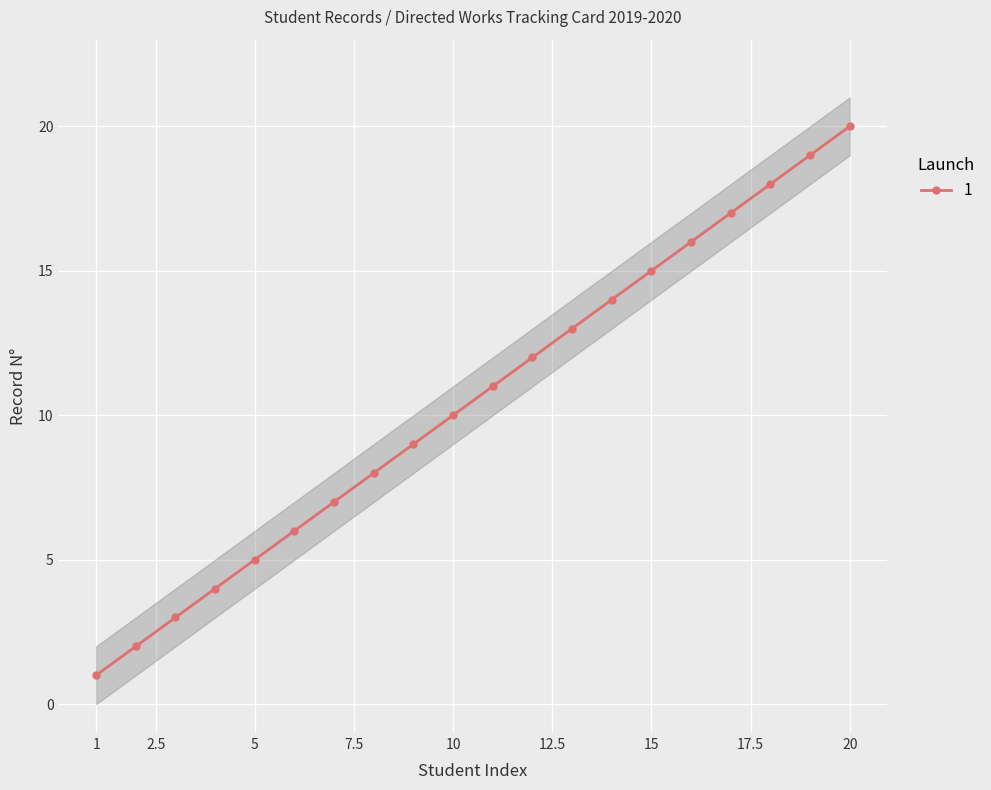

What is the maximum value shown in the chart?

20